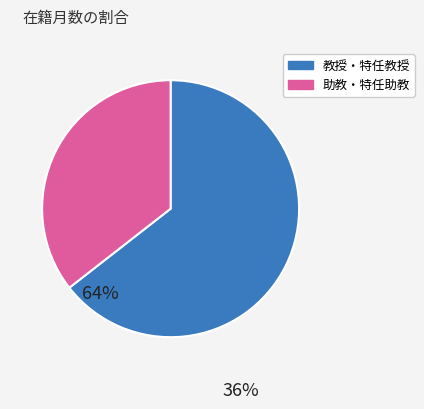

Is the sum of 助教・特任助教 and 教授・特任教授 greater than half?

Yes